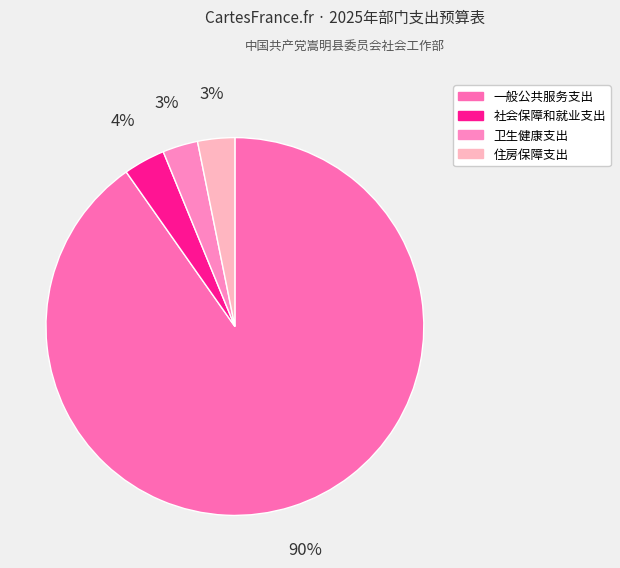

Which category has the biggest portion of the pie?

一般公共服务支出